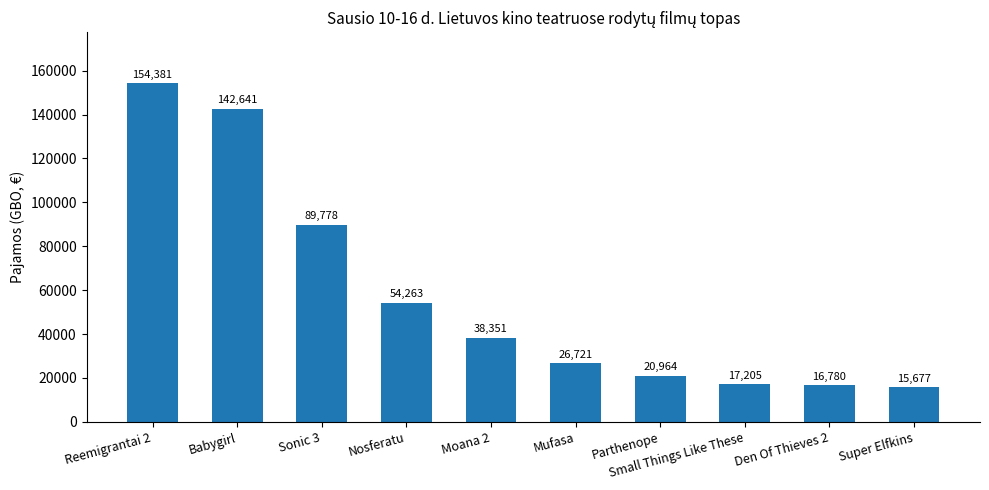

What is the difference between the values at Small Things Like These and Moana 2?

21145.9